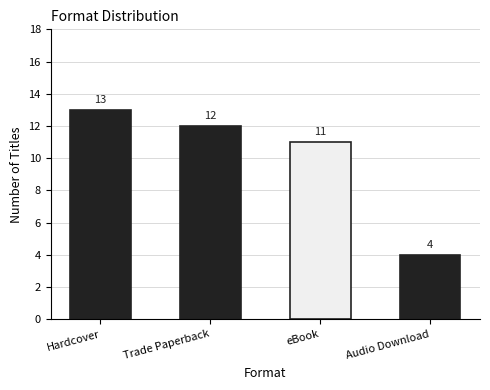

Rank the categories by value from highest to lowest.

Hardcover, Trade Paperback, eBook, Audio Download